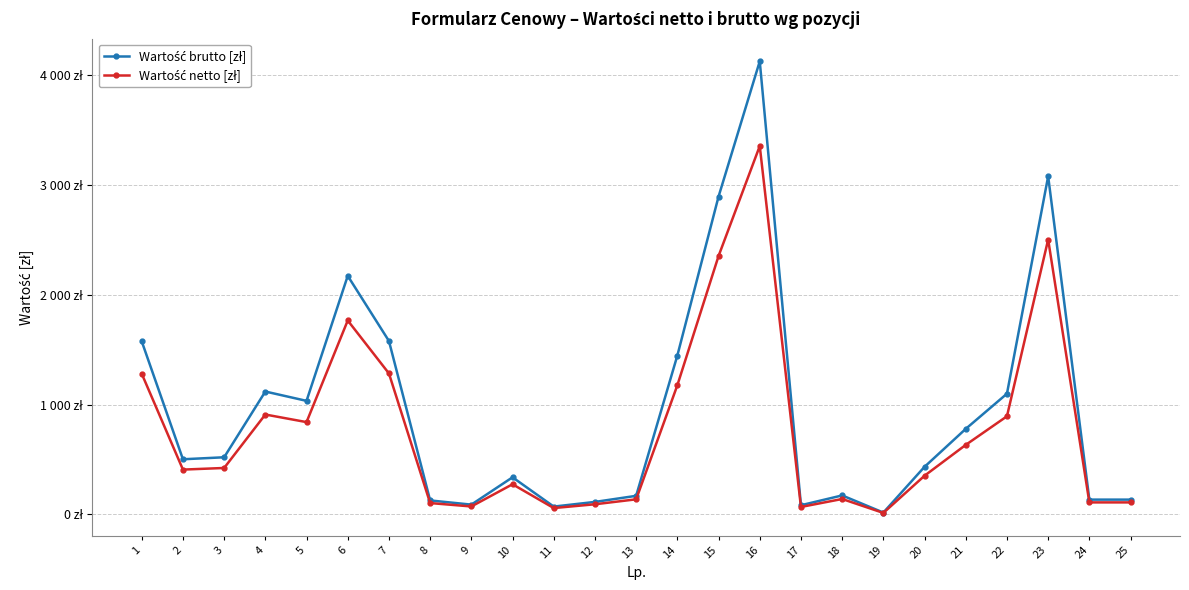

Is this an area chart (filled region under the line)?

No